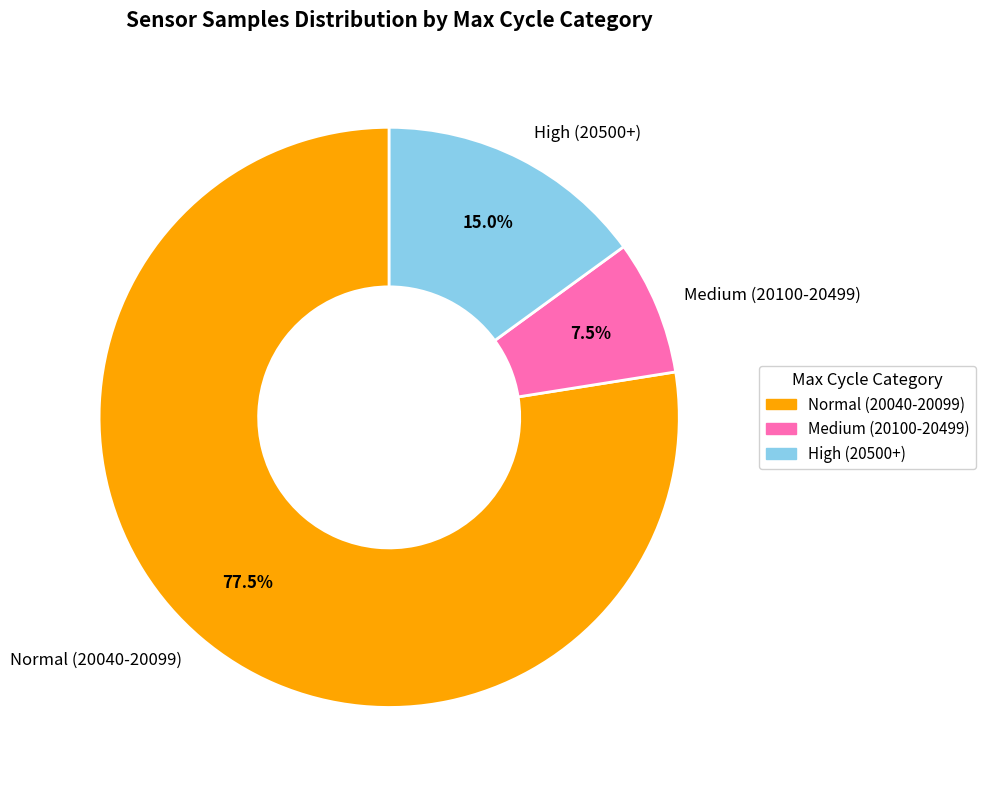

Rank the categories by value from lowest to highest.

Medium (20100-20499), High (20500+), Normal (20040-20099)